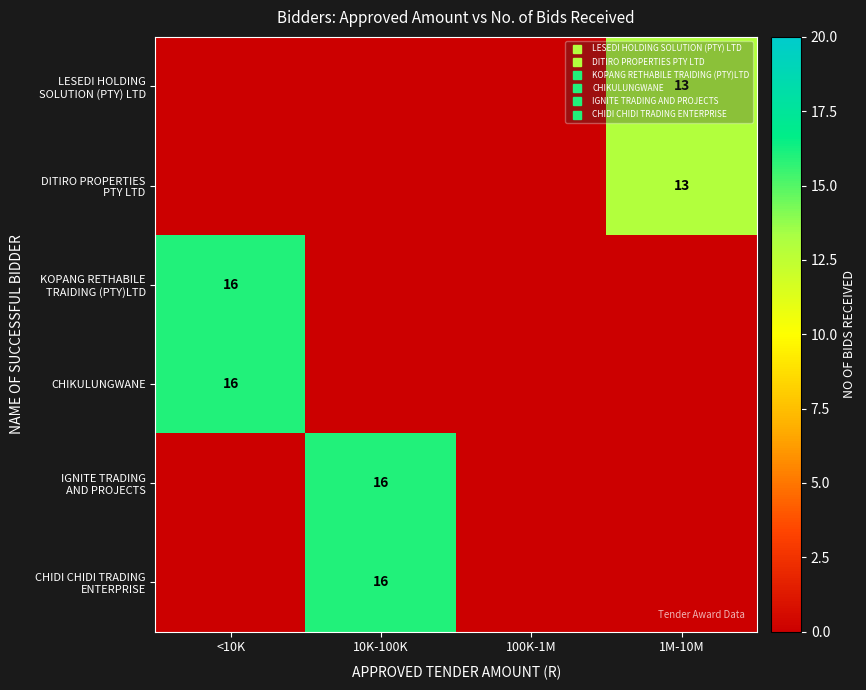

How many positive values does the DITIRO PROPERTIES PTY LTD series have?

1